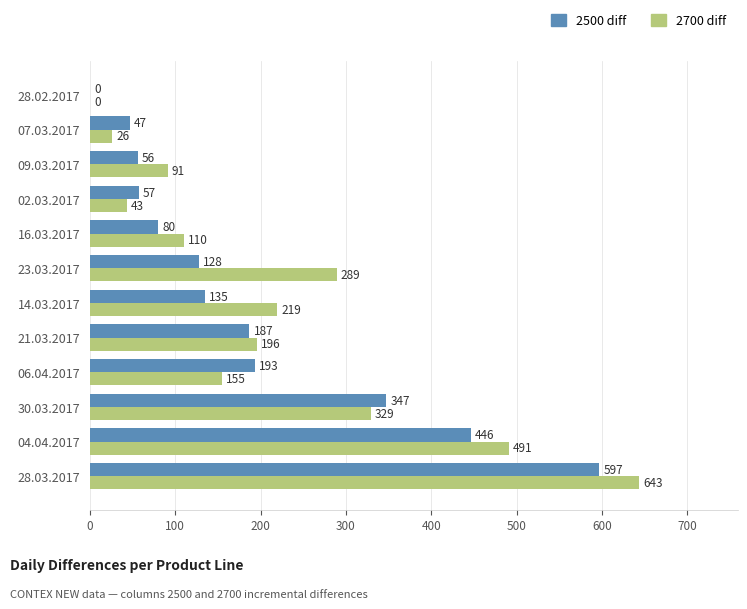

Between 04.04.2017 and 21.03.2017, which series saw the biggest shift?

2700 diff